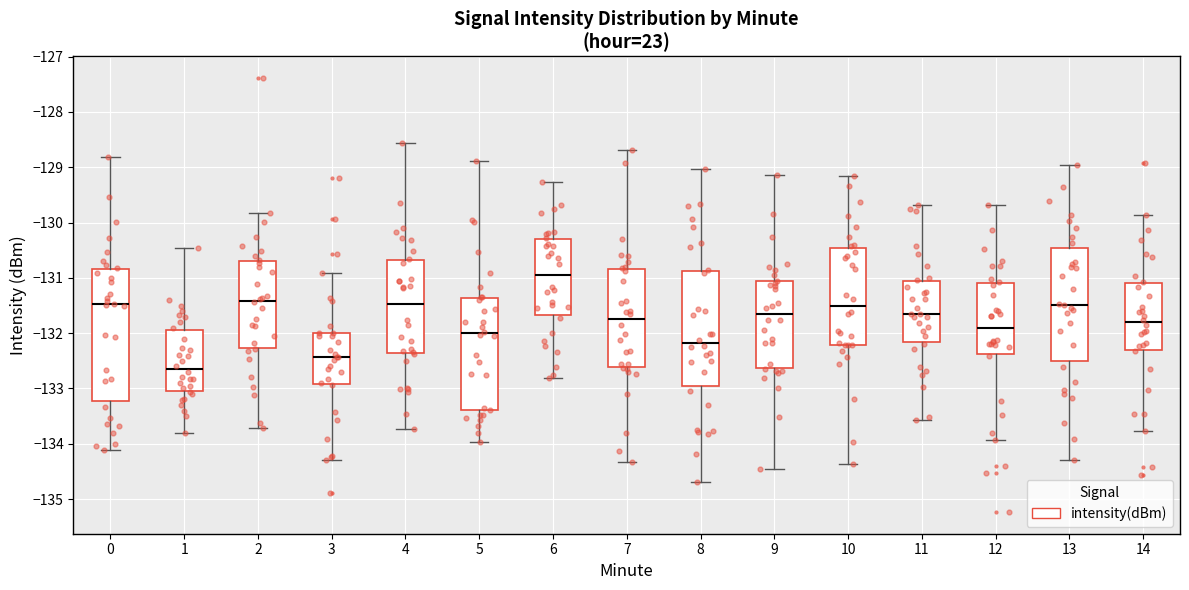

Comparing the boxes themselves (not the whiskers), which one is the tallest?

0